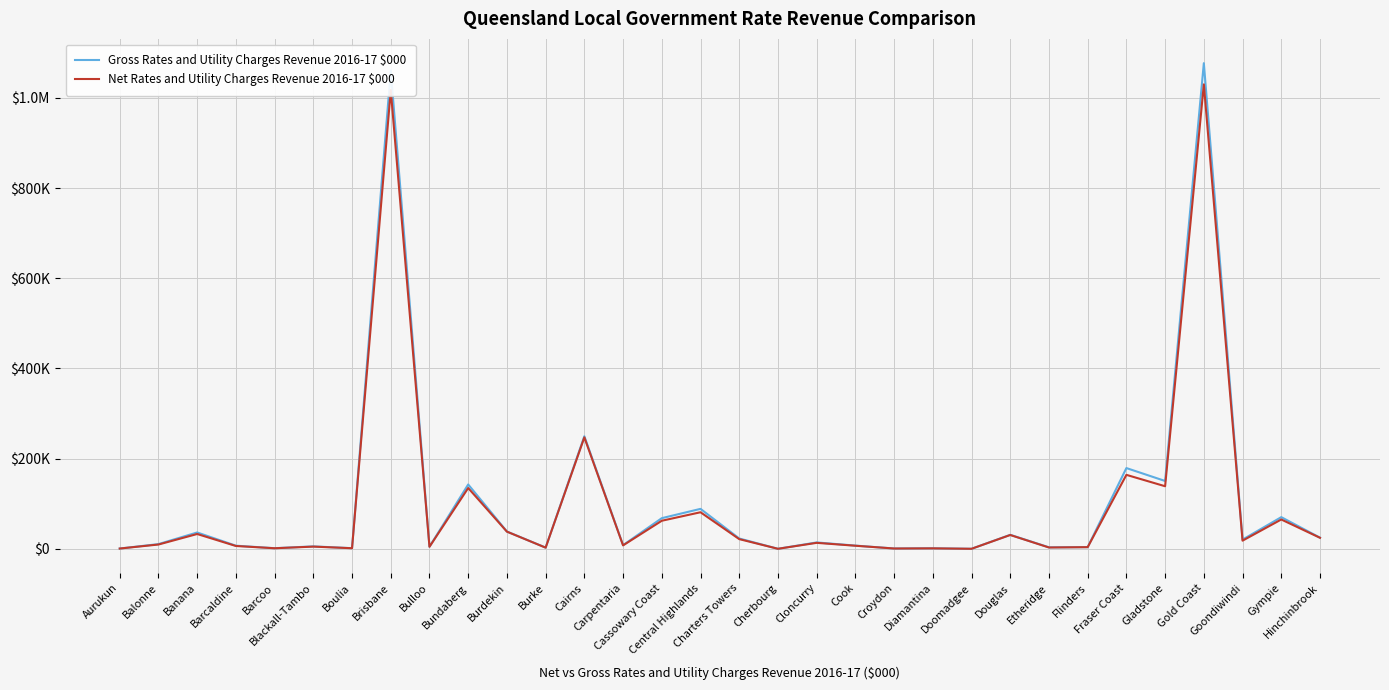

Reading left to right, list all the values displayed in this chart.

Gross Rates and Utility Charges Revenue 2016-17 $000: 558	10389	36173	6881	1305	5347	1349	1060767	4685	142637	38320	2581	249599	8085	67903	88551	22850	0	14095	7099	642	1080	0	30991	3265	3648	179033	150397	1077061	20382	70175	24690
Net Rates and Utility Charges Revenue 2016-17 $000: 558	9472	32776	6216	1192	4822	1241	1017243	4453	134793	38033	2523	247118	7555	62172	81037	21452	0	13173	6759	633	968	0	30585	2854	3605	163990	138701	1030053	18028	64981	24390